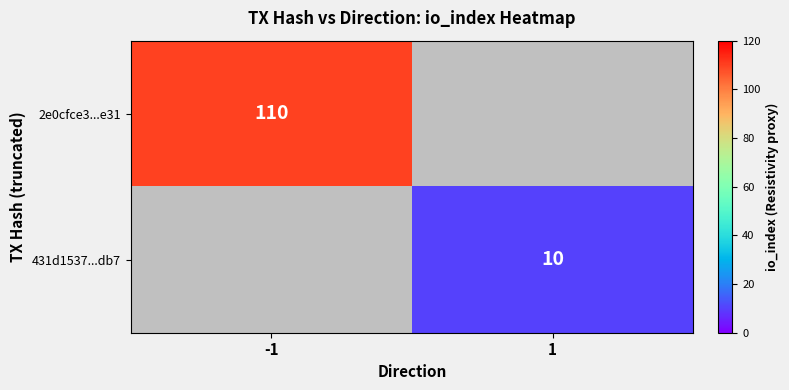

The 2e0cfce3...e31 series shows 64 at -1. True or false?

False